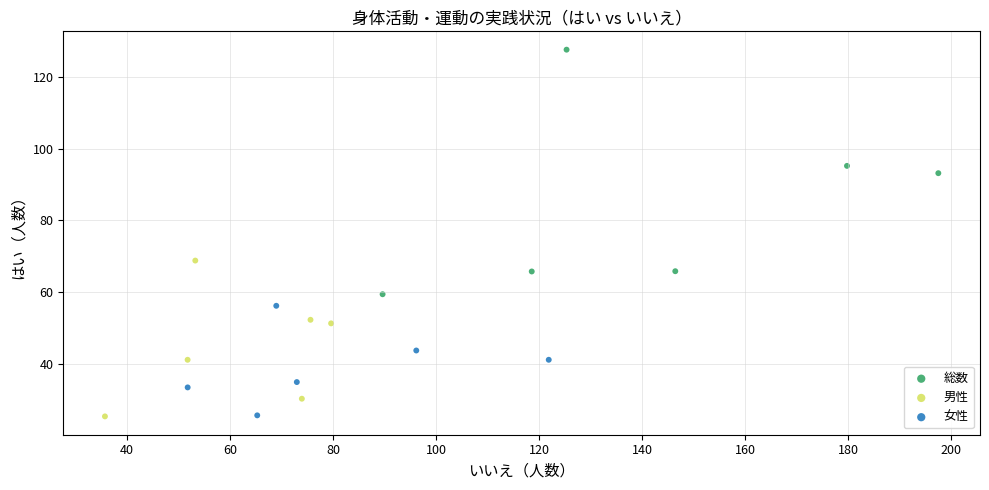

What are all the series names shown in the legend?

総数, 男性, 女性